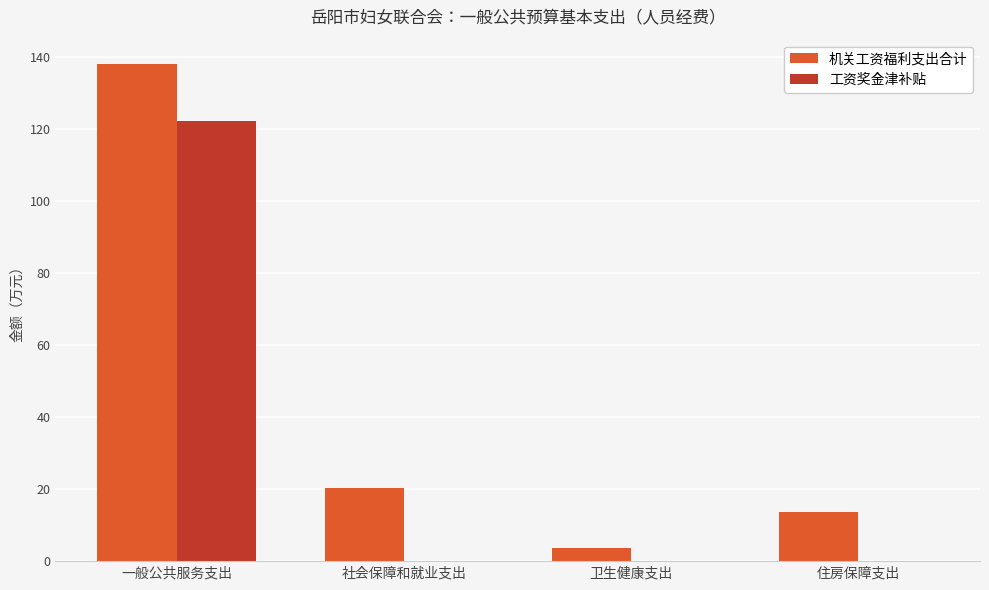

At which label does 工资奖金津补贴 reach its peak?

一般公共服务支出